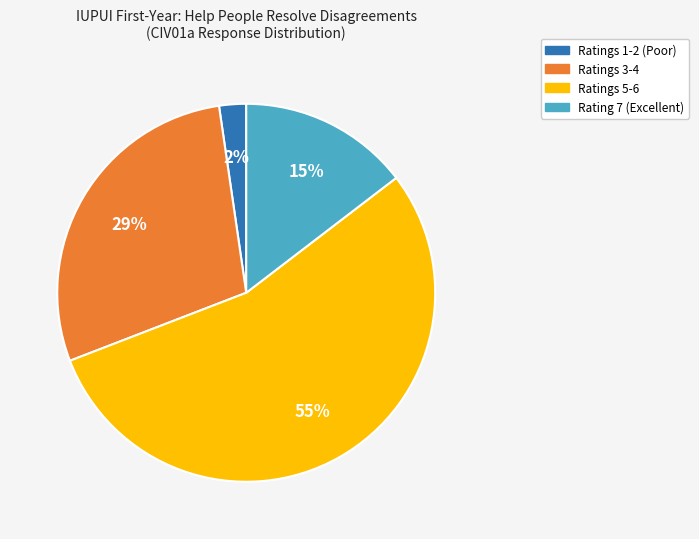

Does any single category account for the majority?

Yes